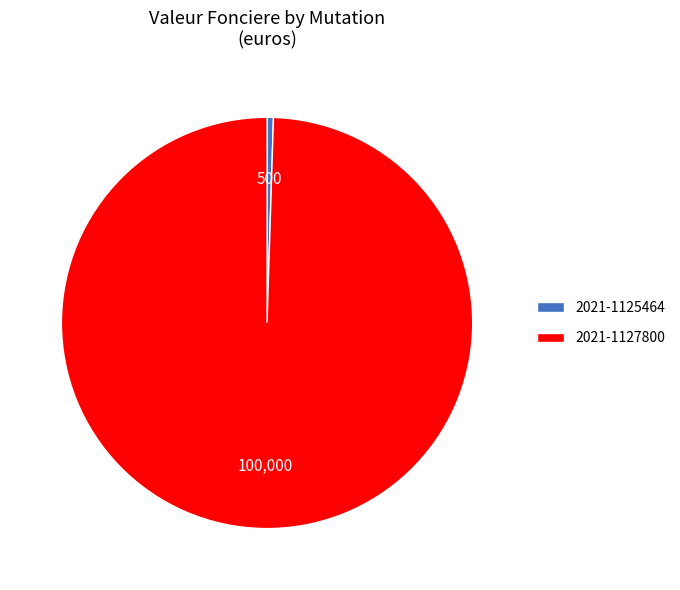

True or false: 2021-1125464 accounts for 0% of the total.

True